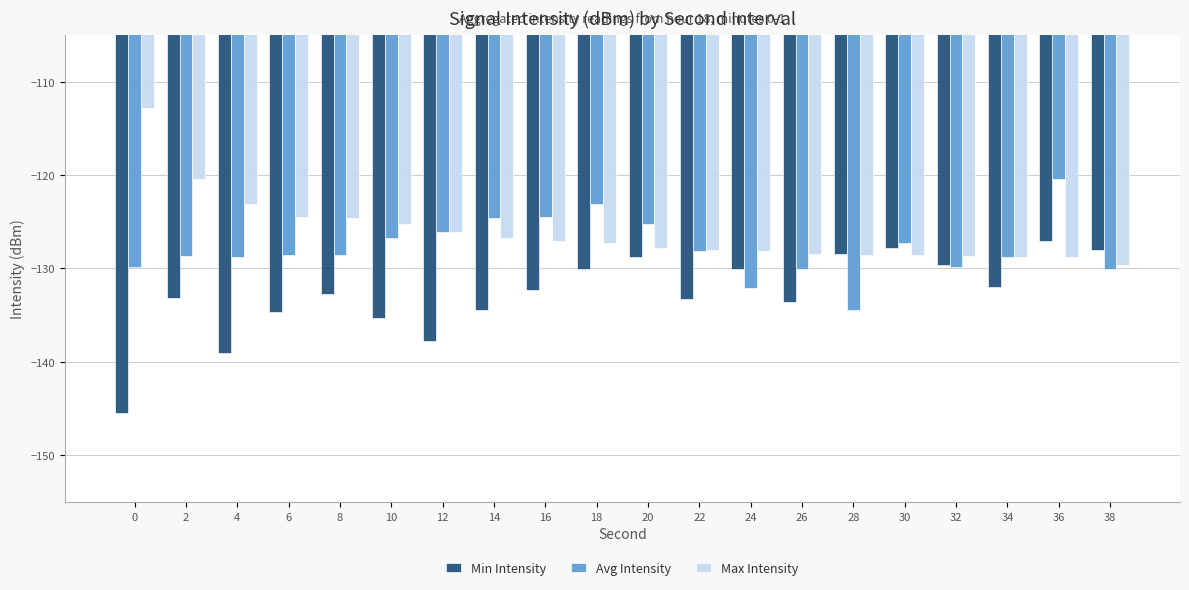

What is the sum of the Max Intensity values at 30 and 26?

-257.0